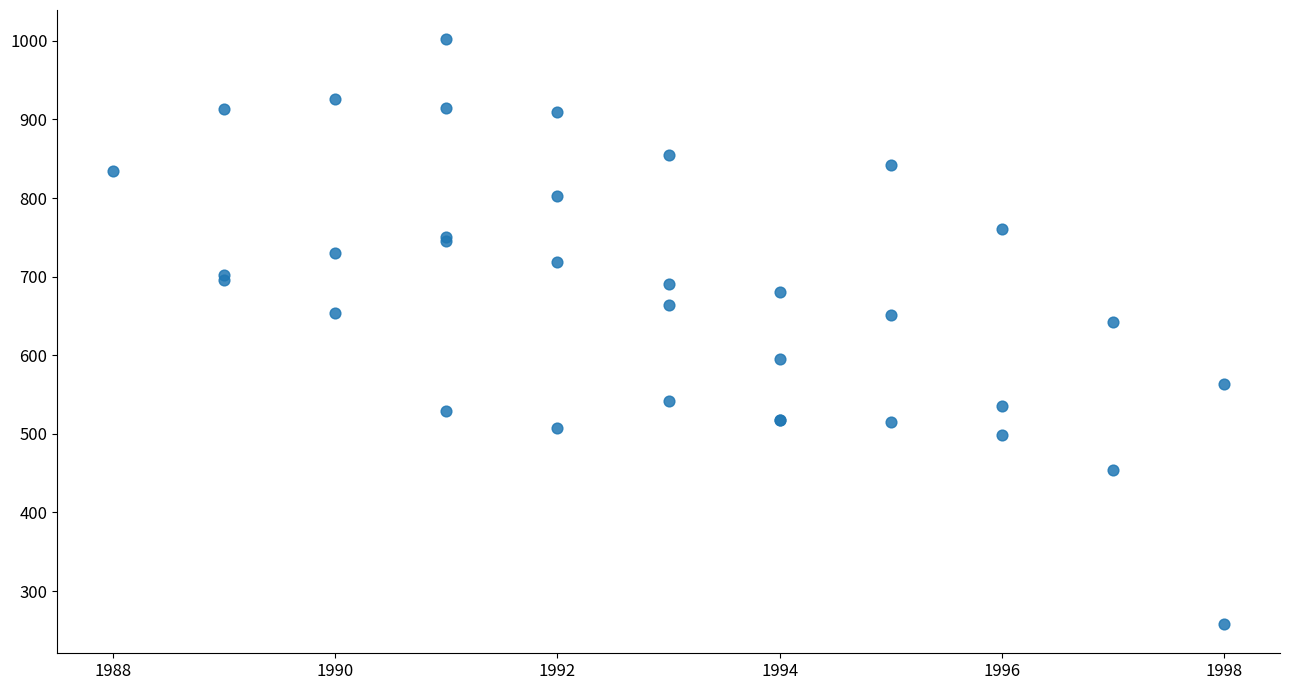

What Y value in the scatter plot is closest to 630?

642